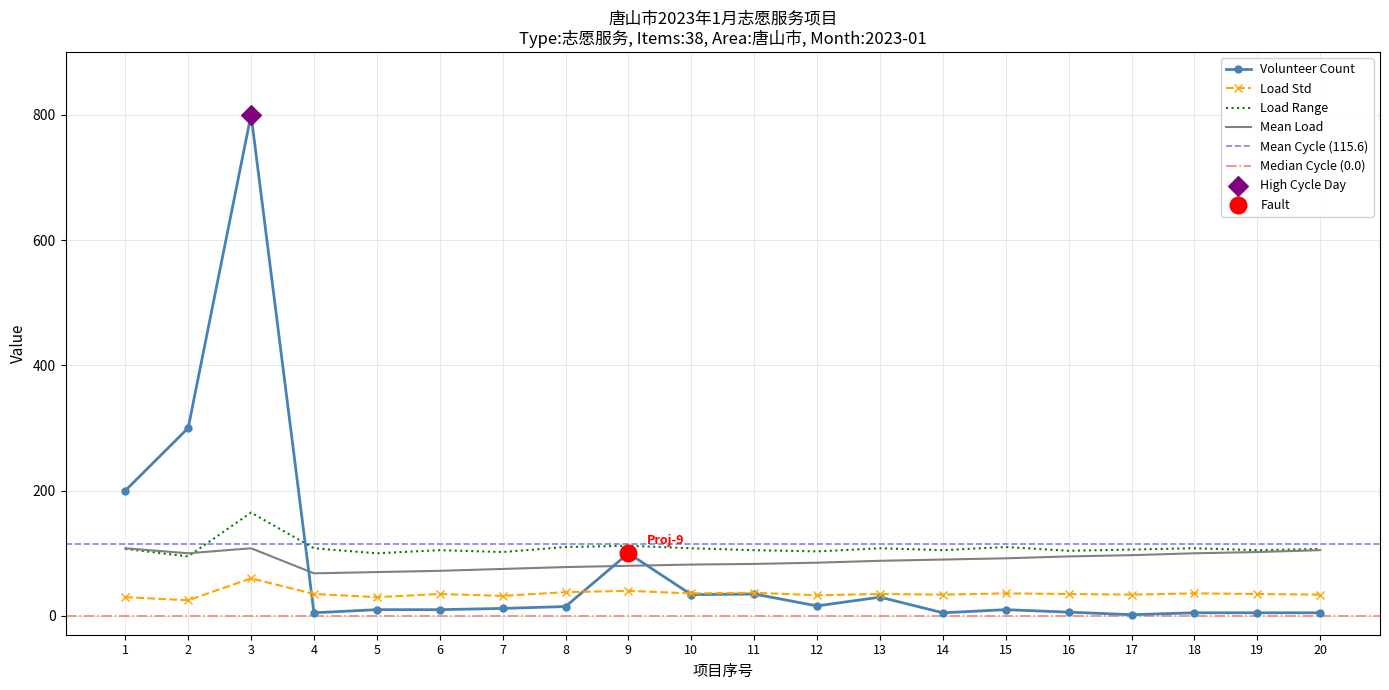

At which category is the sum across all series the highest?

3